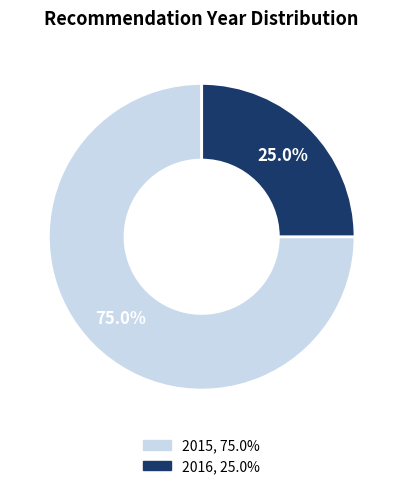

Is there a majority slice in this chart?

Yes